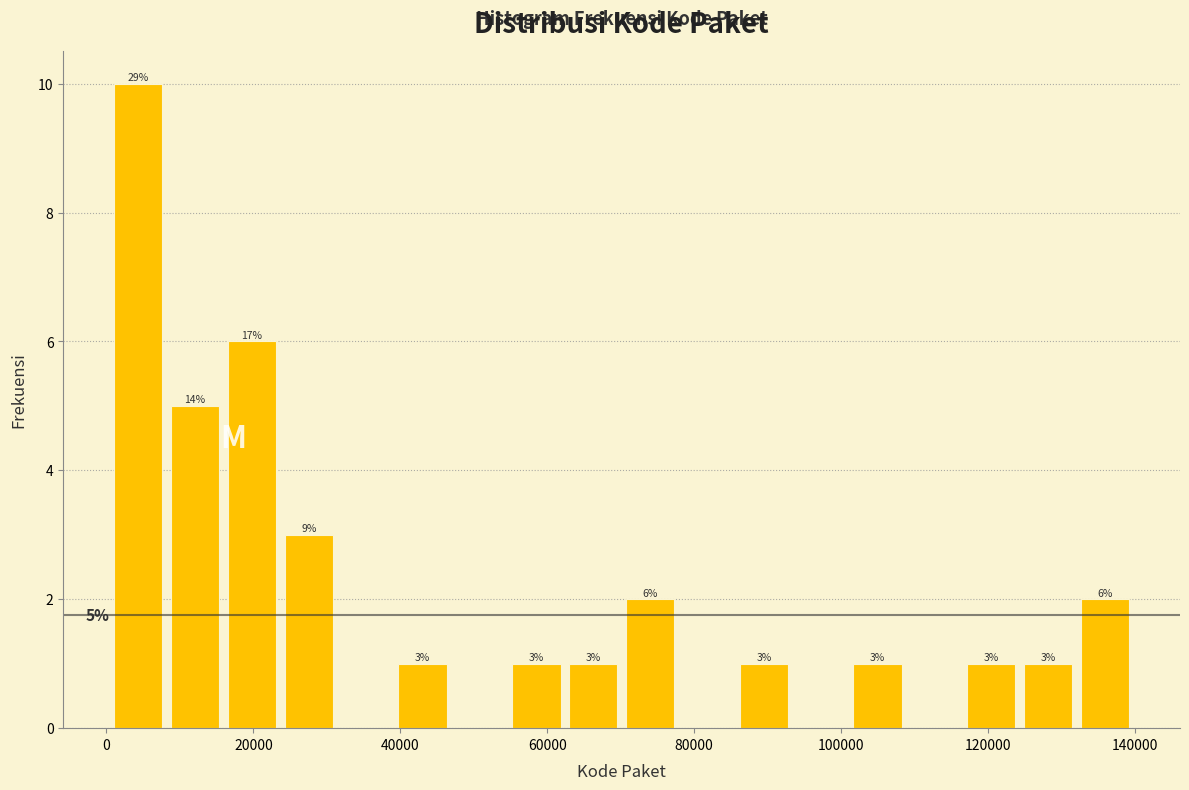

Read against the x-axis, roughly where is the centre of the tallest bar?

4000